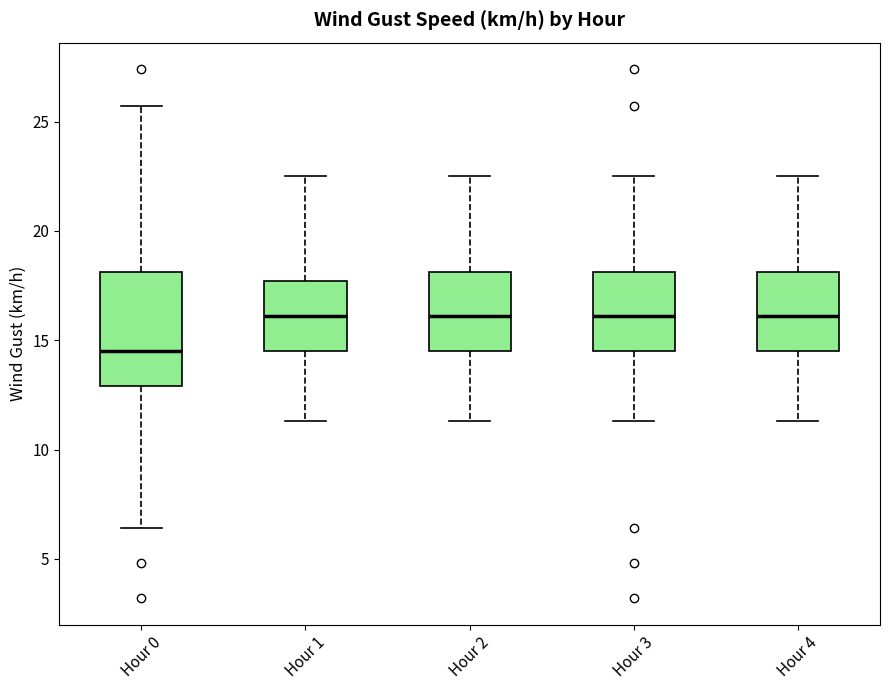

Reading left to right, read every box against the y-axis: the position of its median line, the range the box covers, and the ends of its whiskers. The values are not printed on the chart, so give them approximately, as read against the axis.

Hour 0: median 14.5, box 13.0 to 18.0, whiskers 6.5 to 25.5
Hour 1: median 16.0, box 14.5 to 17.5, whiskers 11.5 to 22.5
Hour 2: median 16.0, box 14.5 to 18.0, whiskers 11.5 to 22.5
Hour 3: median 16.0, box 14.5 to 18.0, whiskers 11.5 to 22.5
Hour 4: median 16.0, box 14.5 to 18.0, whiskers 11.5 to 22.5